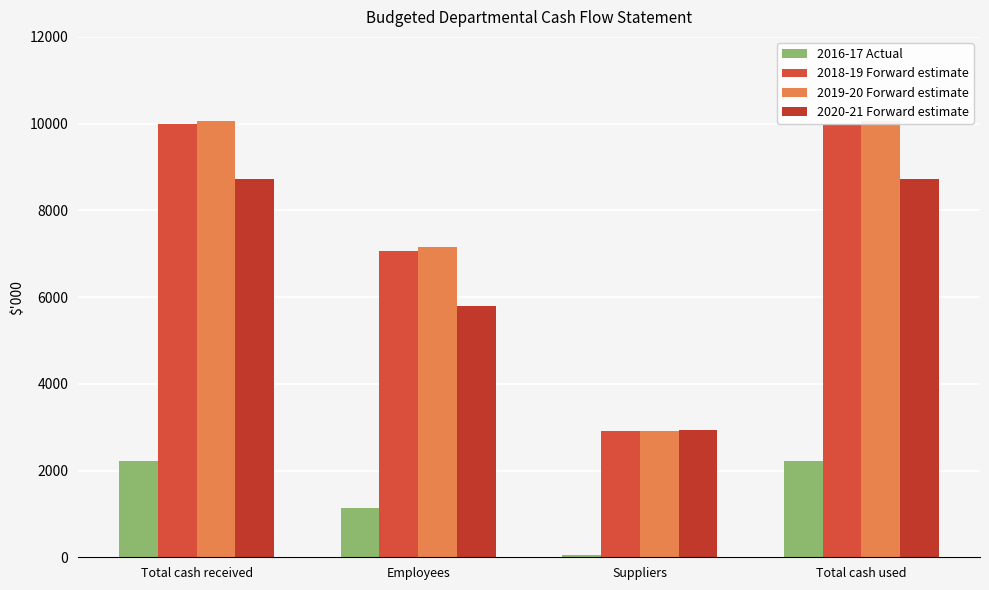

List the series in order of their peak value, lowest first.

2016-17 Actual, 2020-21 Forward estimate, 2018-19 Forward estimate, 2019-20 Forward estimate